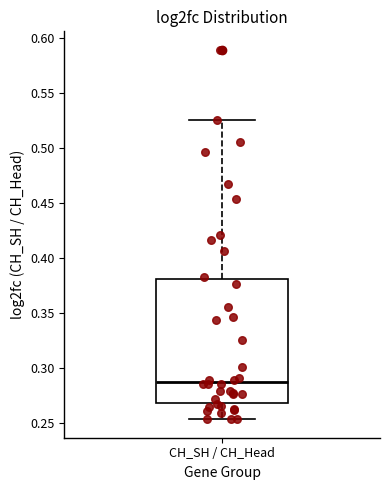

Read this box plot against the y-axis: the position of the median line, the range covered by the box, and the ends of both whiskers. The values are not printed on the chart, so give them approximately, as read against the axis.

median 0.290, box 0.270 to 0.380, whiskers 0.255 to 0.525